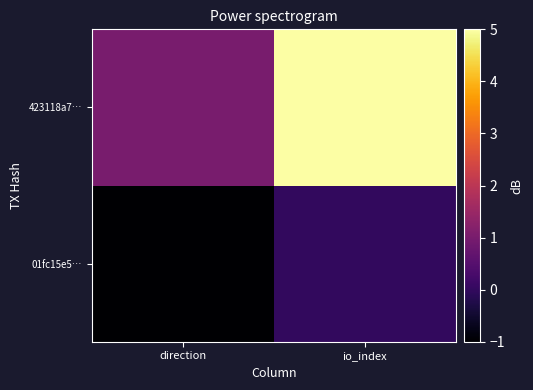

Rank the series at direction from lowest to highest value.

01fc15e5…, 423118a7…